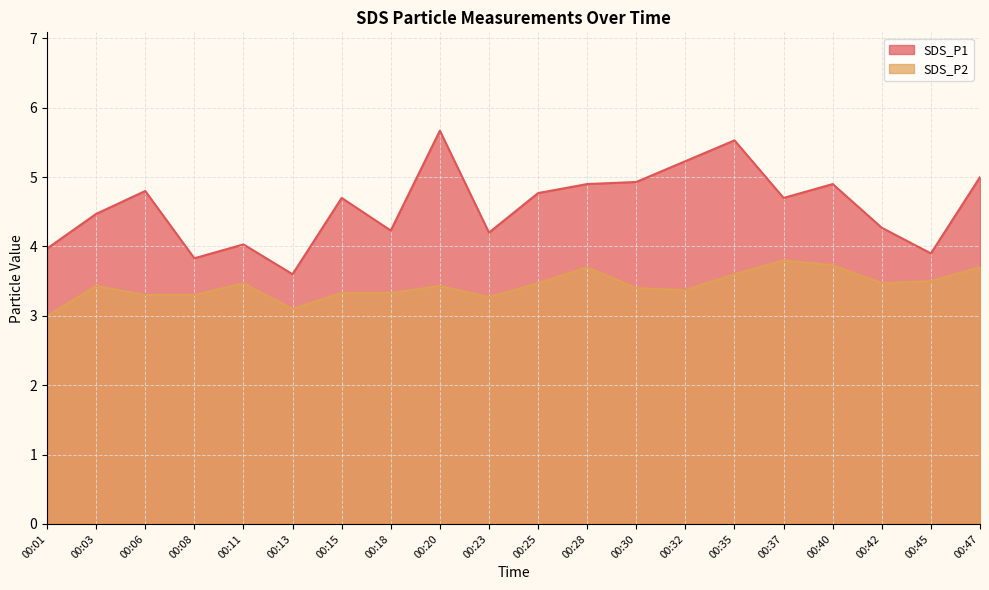

The SDS_P1 series shows 5.5 at 00:23. True or false?

False